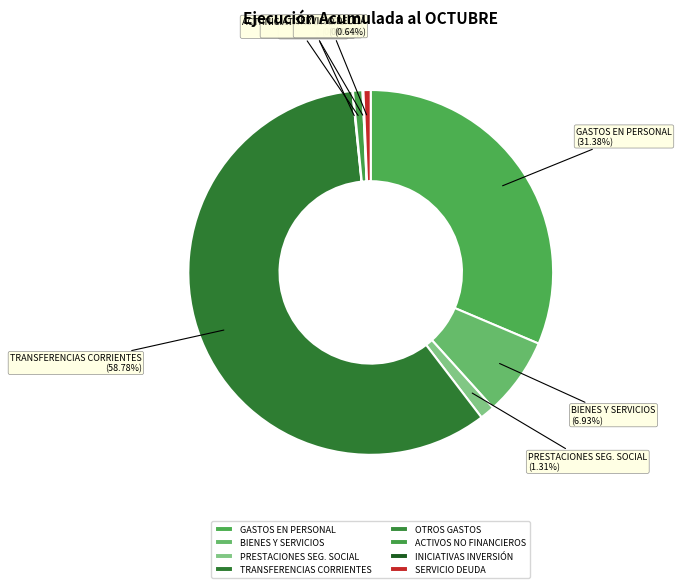

Is the sum of PRESTACIONES SEG. SOCIAL and ACTIVOS NO FINANCIEROS greater than half?

No